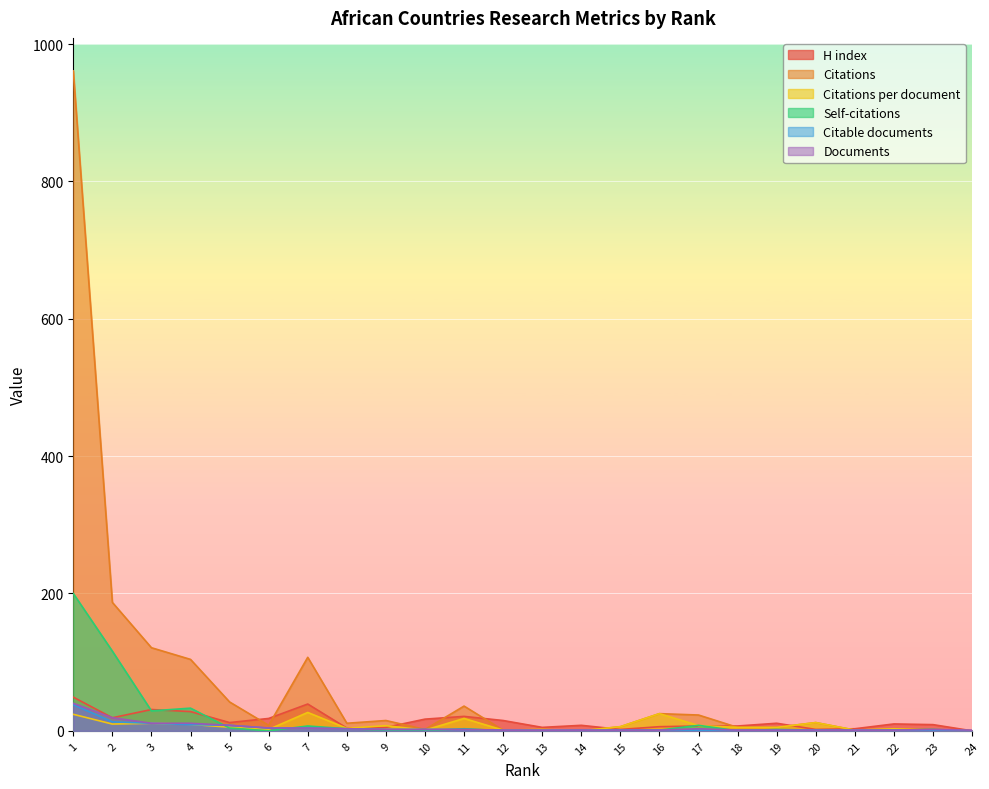

Between 16 and 17, which series saw the biggest shift?

Citations per document